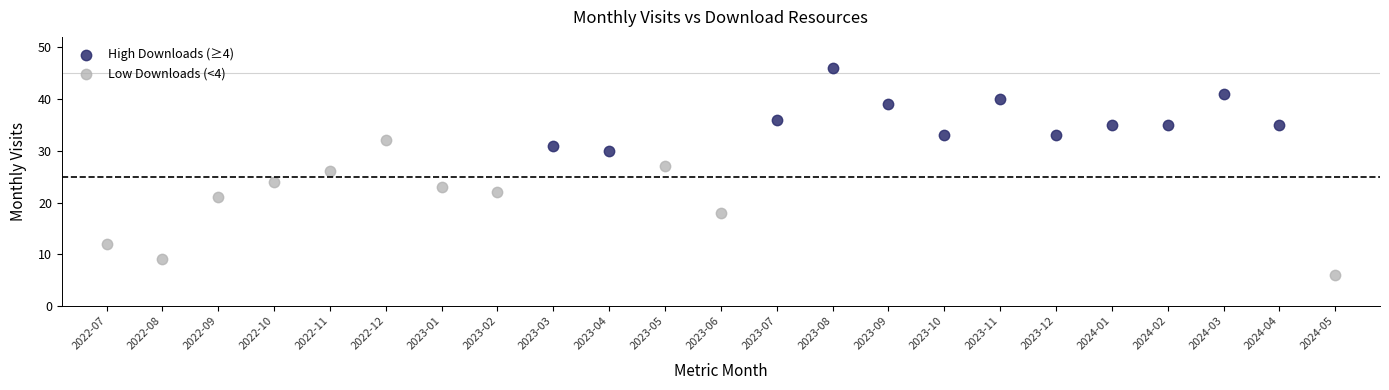

What are all the series names shown in the legend?

High Downloads (≥4), Low Downloads (<4)